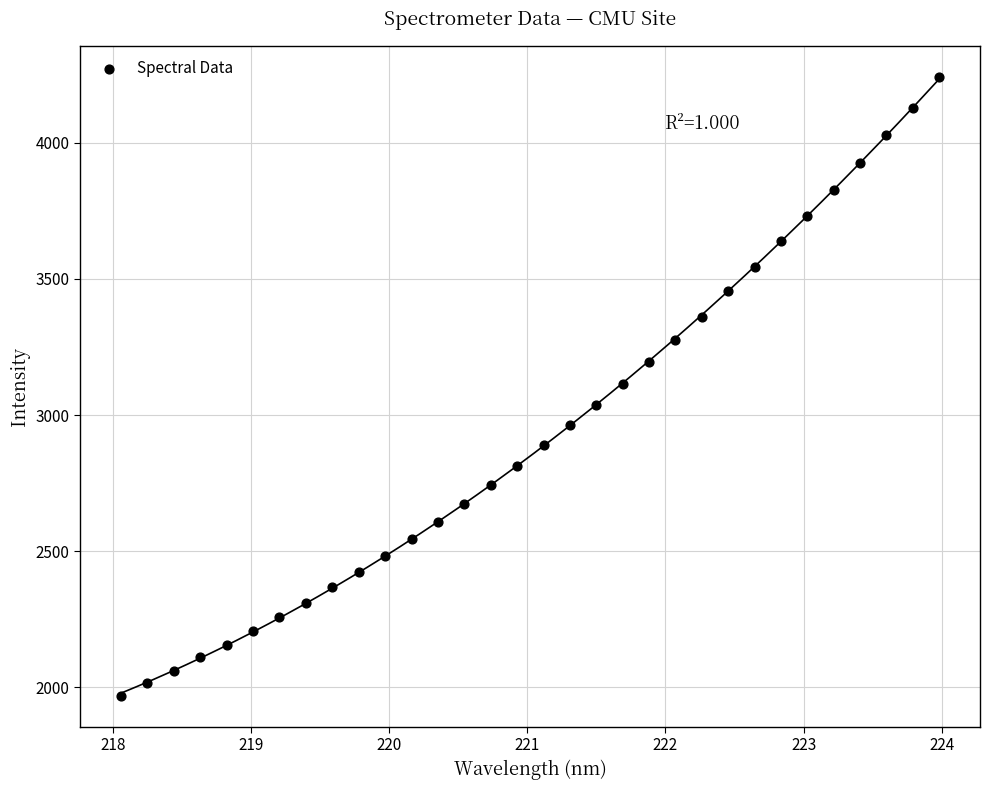

What is the range of X values (max minus min)?

5.9